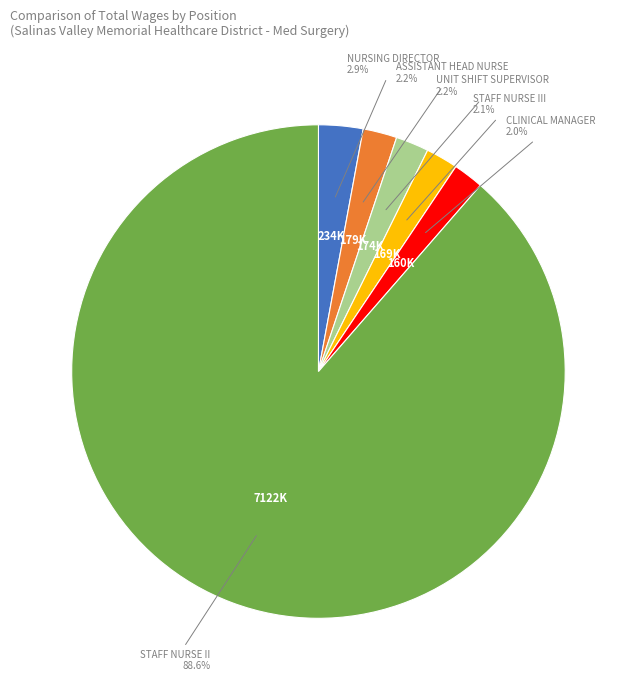

Is there a majority slice in this chart?

Yes